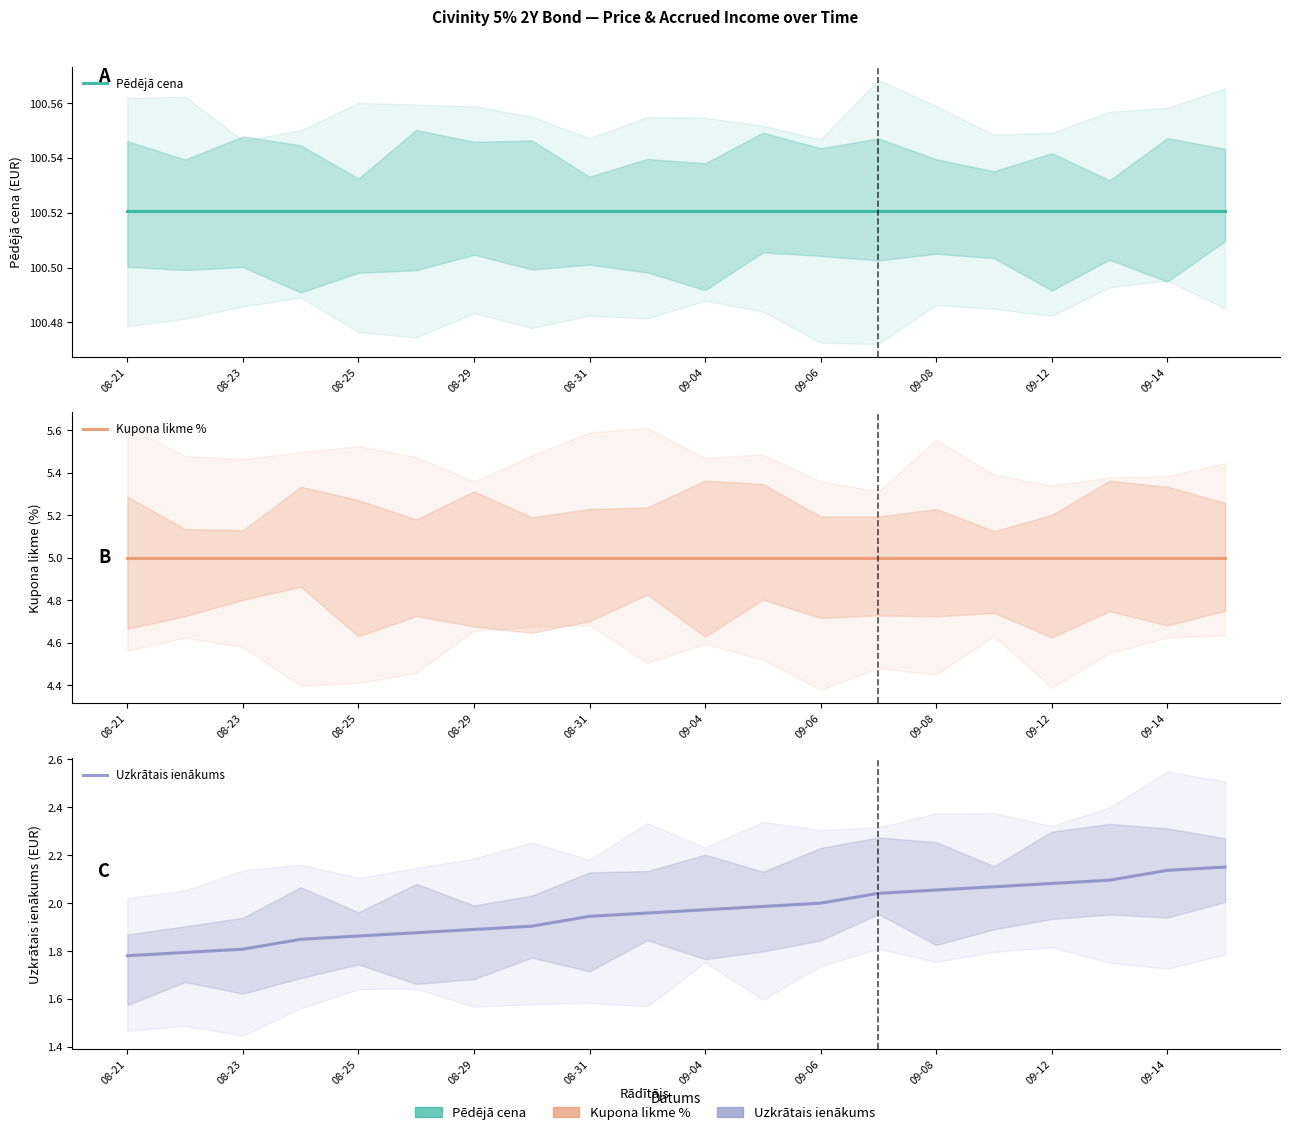

What is the approximate value of Uzkrātais ienākums at 08-23?

1.8